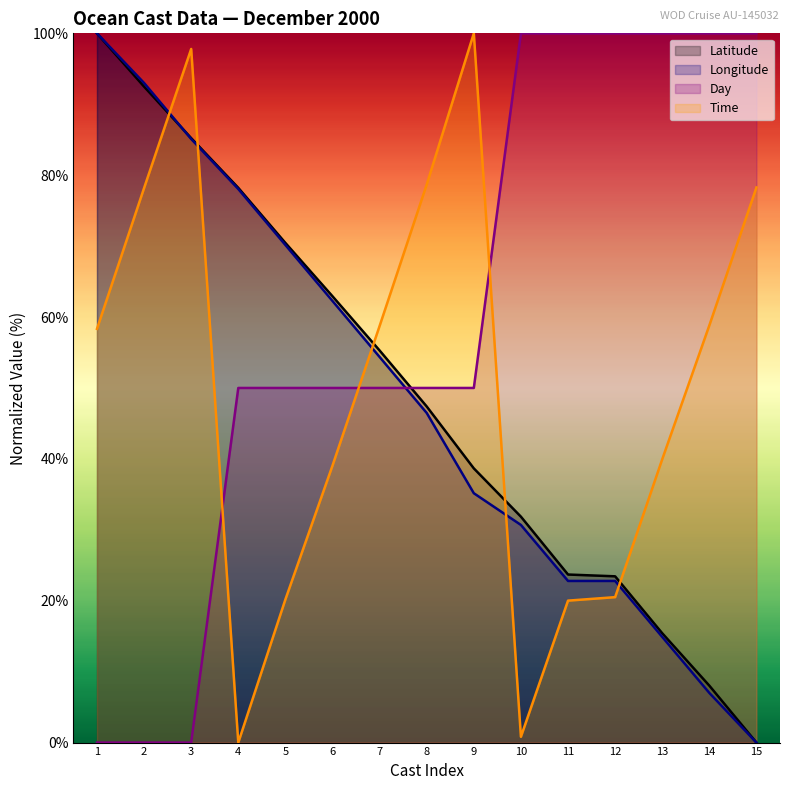

What is the greatest value displayed?

100.0